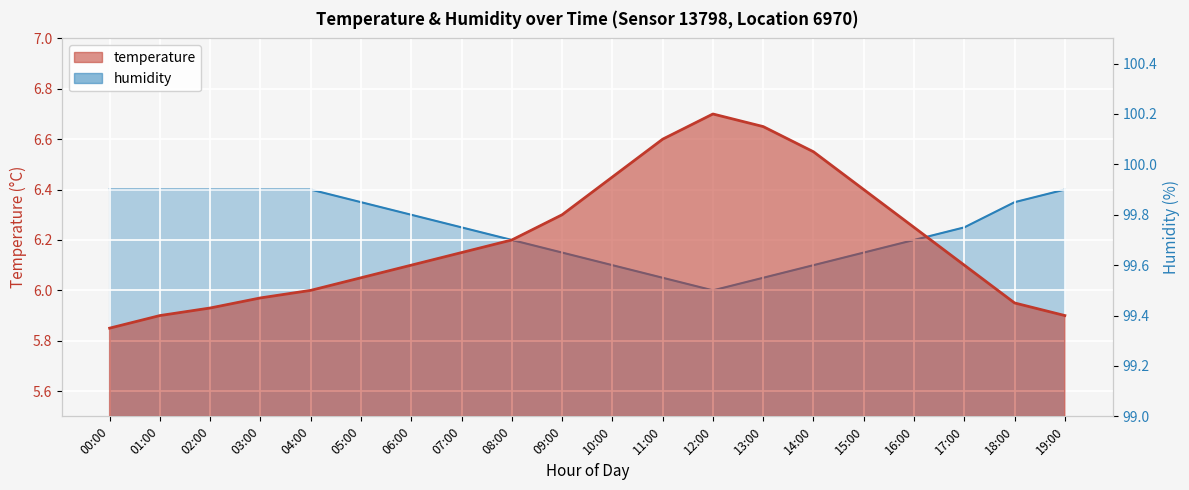

Is it true that humidity equals 176.3 at 01:00?

False